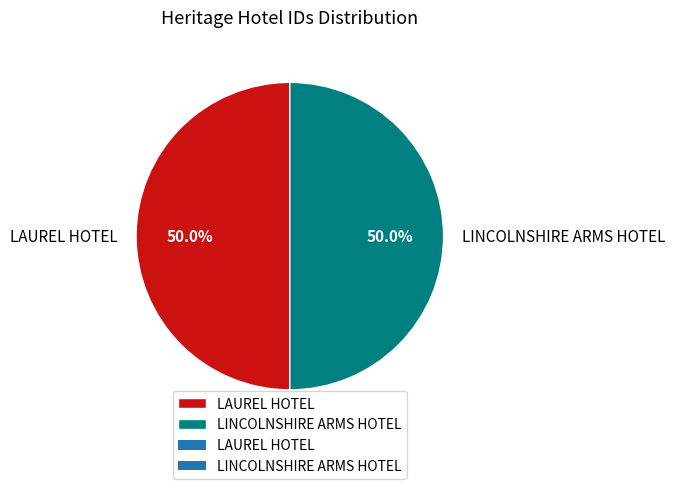

Is the sum of LINCOLNSHIRE ARMS HOTEL and LAUREL HOTEL greater than half?

Yes